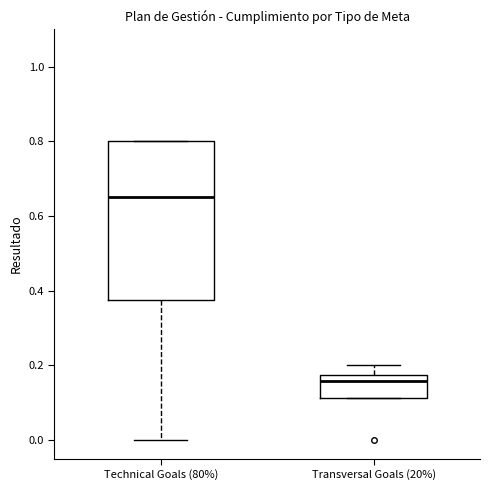

Reading left to right, transcribe this box plot: for each box, give where its median line is, the range the box spans, and where its two whiskers end, as read against the y-axis. The values are not printed on the chart, so give them approximately, as read against the axis.

Technical Goals (80%): median 0.66, box 0.38 to 0.80, whiskers 0.00 to 0.80
Transversal Goals (20%): median 0.16, box 0.12 to 0.18, whiskers 0.12 to 0.20